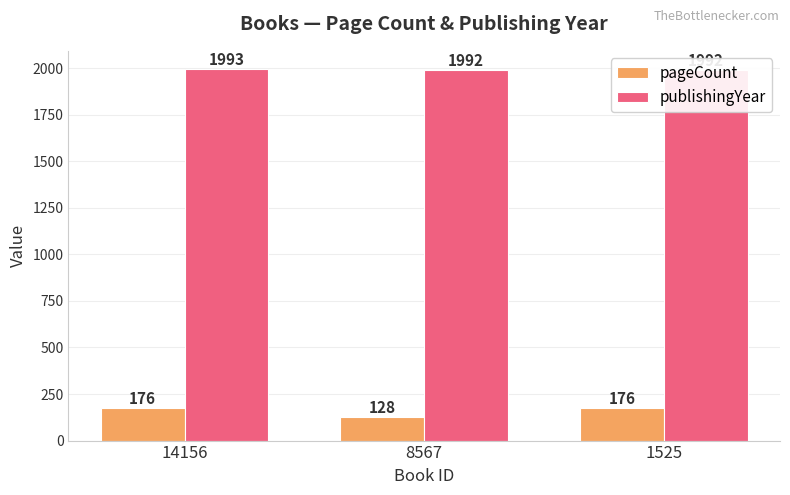

What is the maximum value for publishingYear?

1993